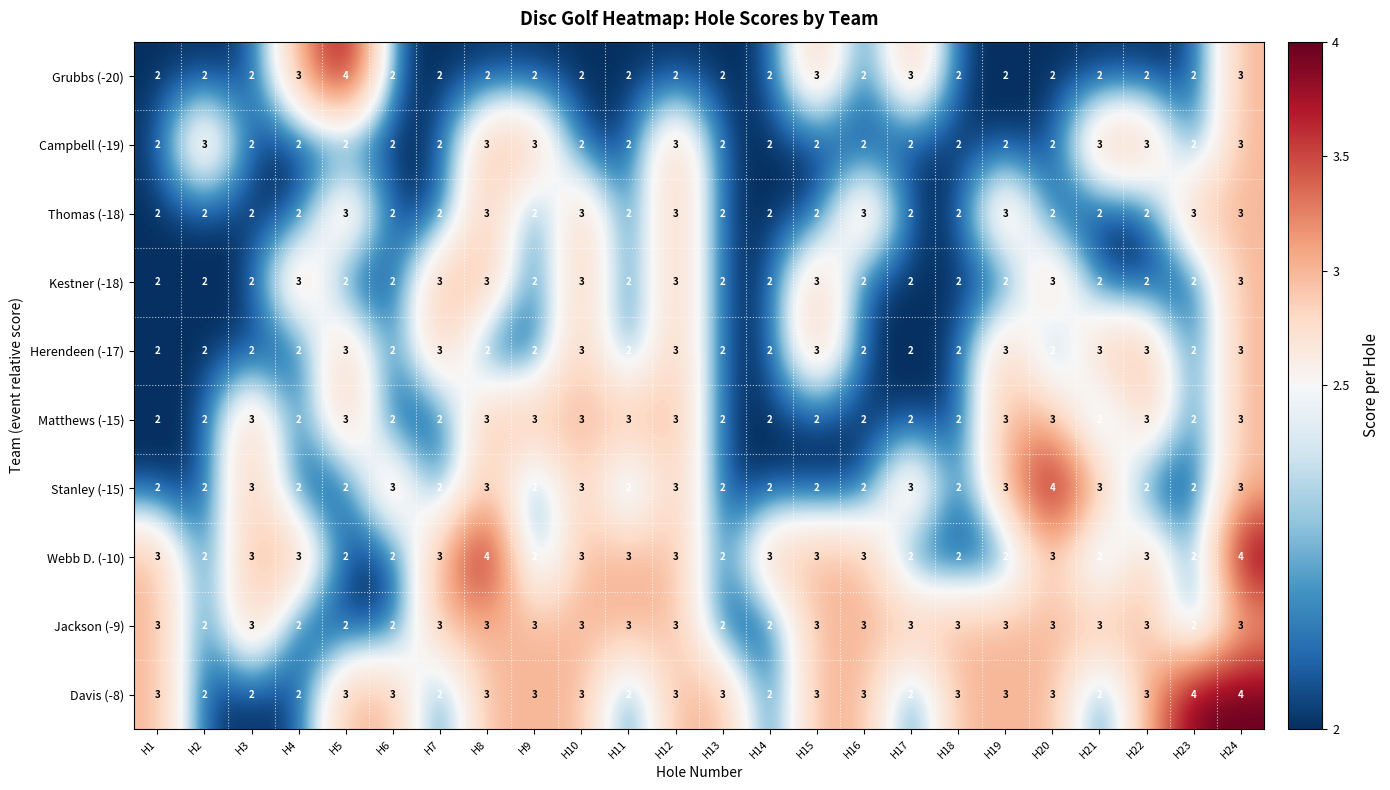

Count the number of categories in the chart.

24